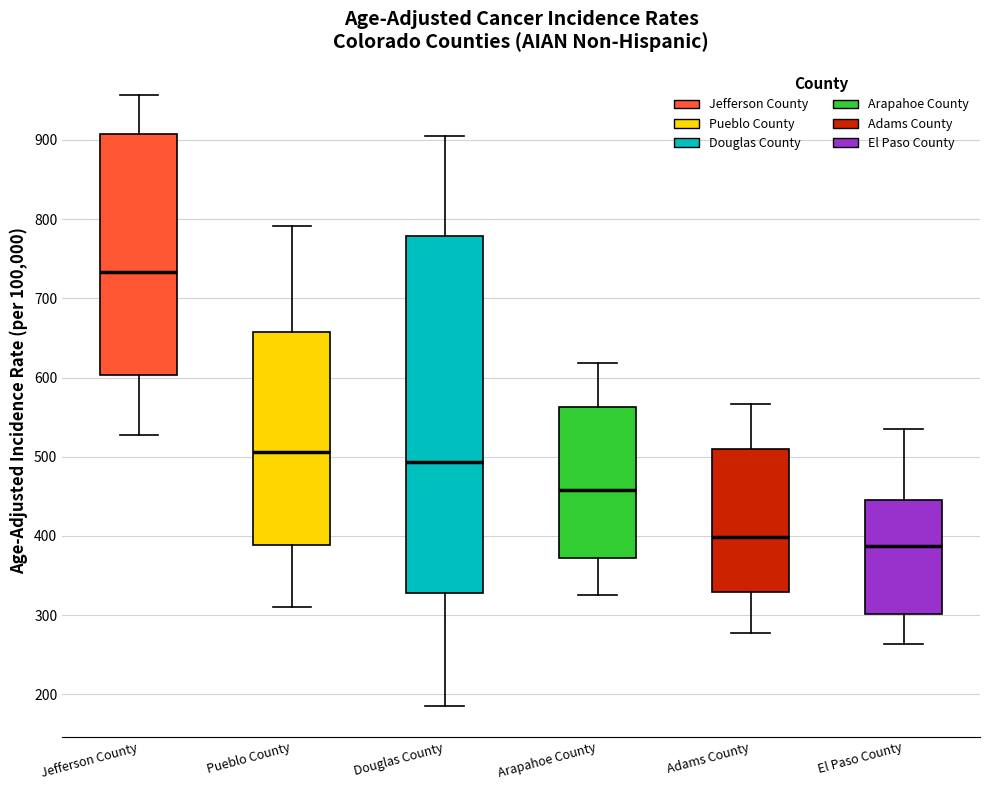

Which box is the tallest, from its lower edge to its upper edge?

Douglas County